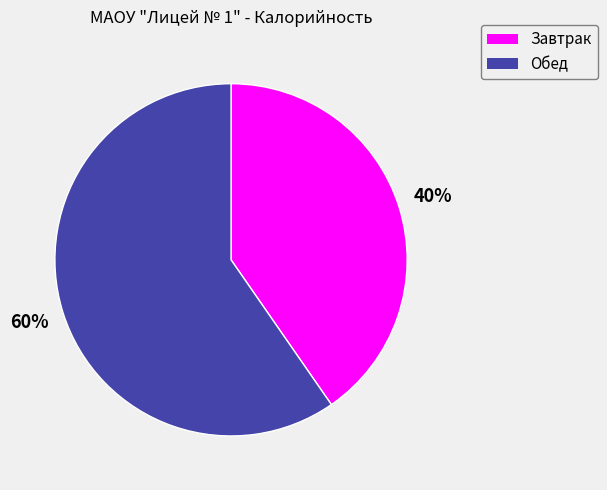

True or false: Обед accounts for 69% of the total.

False